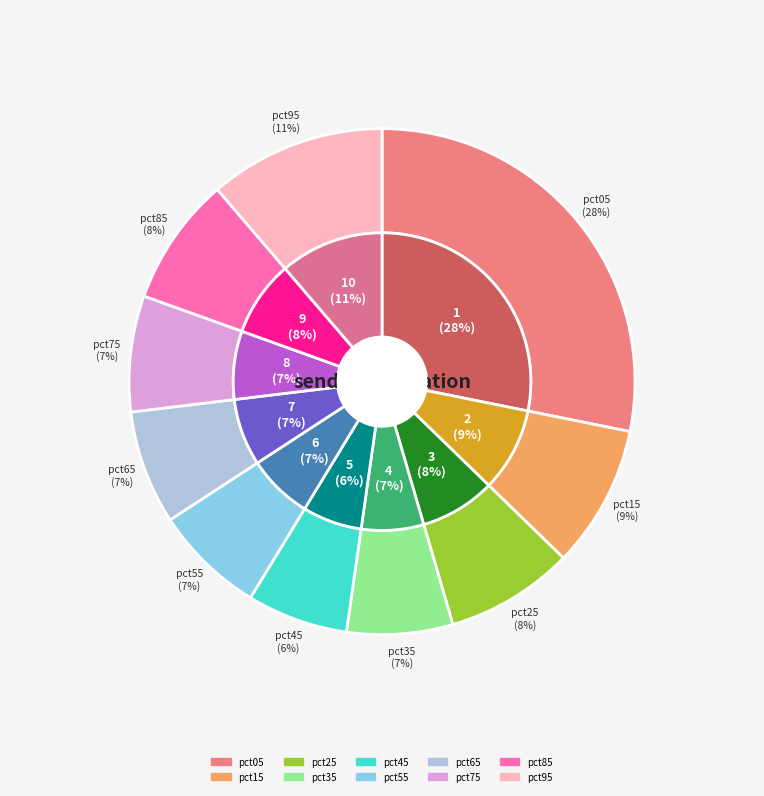

Is there a majority slice in this chart?

No